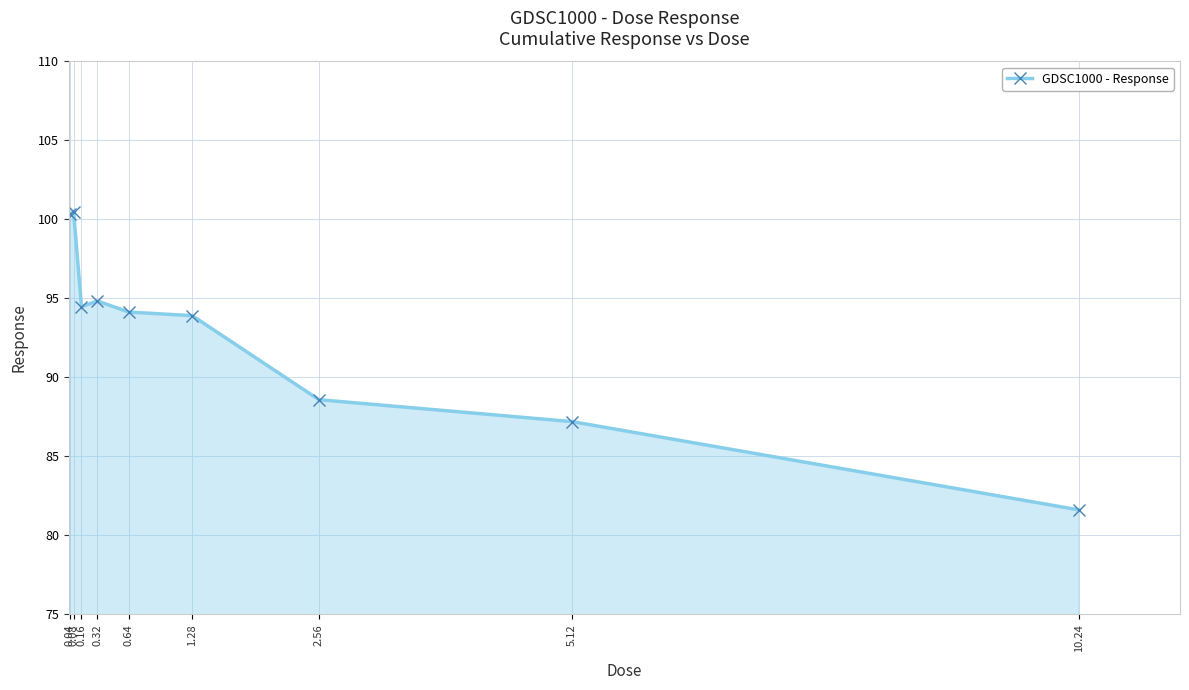

Does the chart have visible grid lines?

Yes